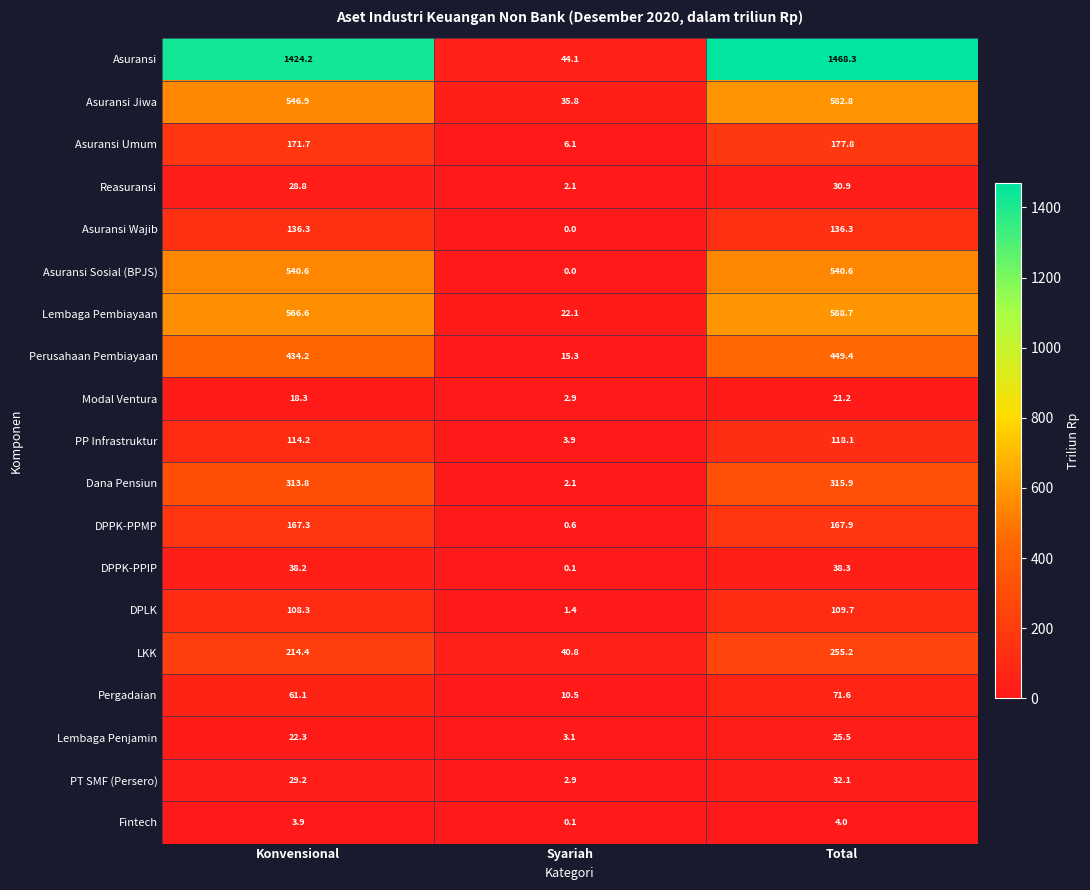

What is the difference between the highest and lowest values at Konvensional?

1420.3